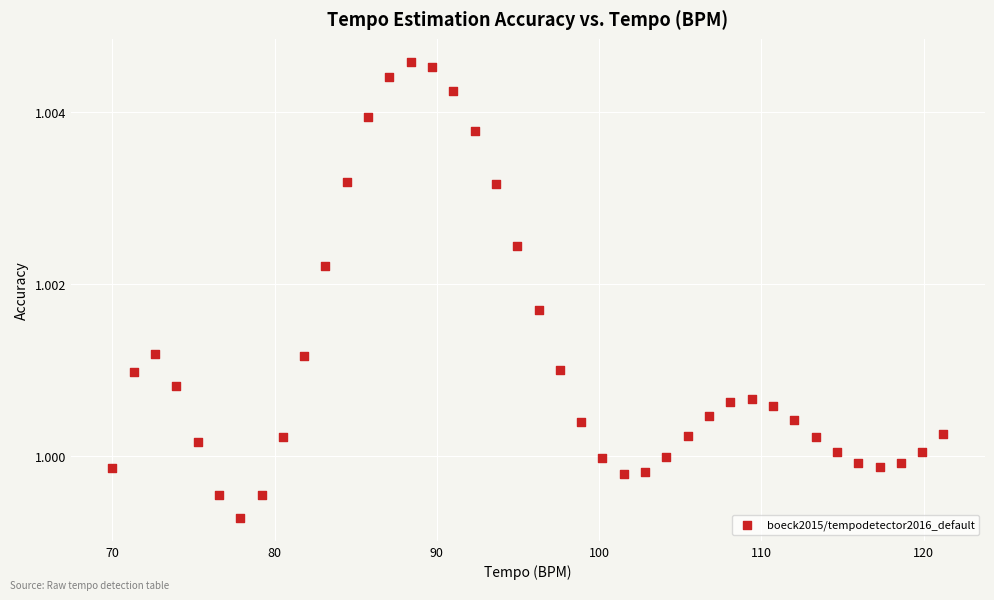

What is the range of X values (max minus min)?

51.2